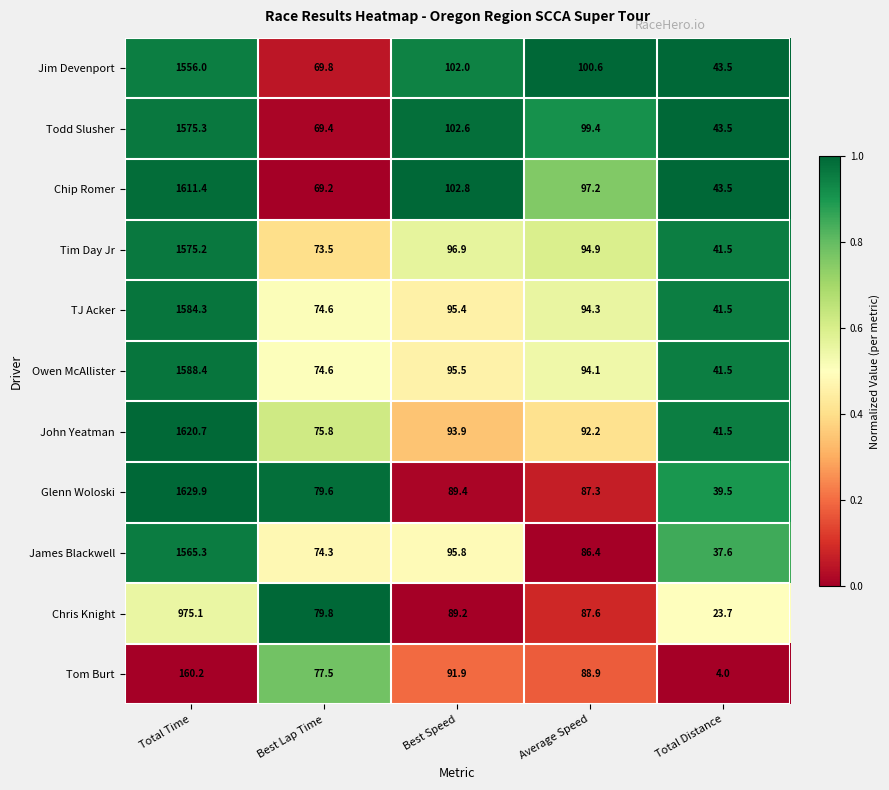

At which label is James Blackwell closest to 801?

Best Speed